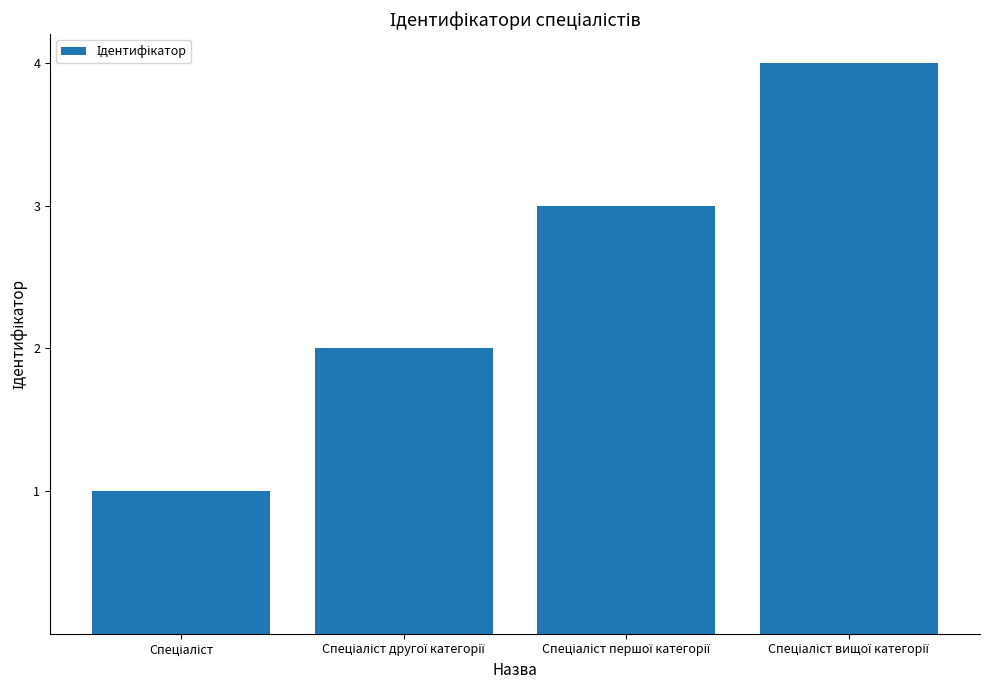

What is the maximum value shown in the chart?

4